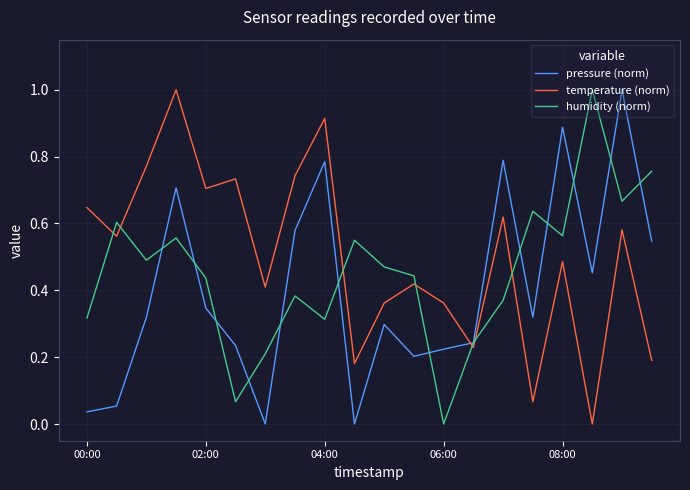

Rank the series by their average value, from lowest to highest.

pressure (norm), humidity (norm), temperature (norm)